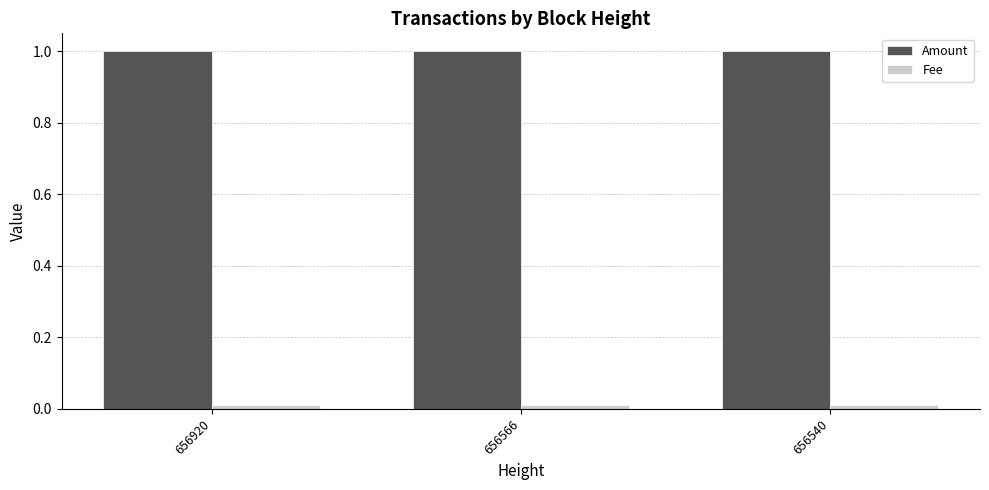

Which series has the largest total across all categories?

Amount